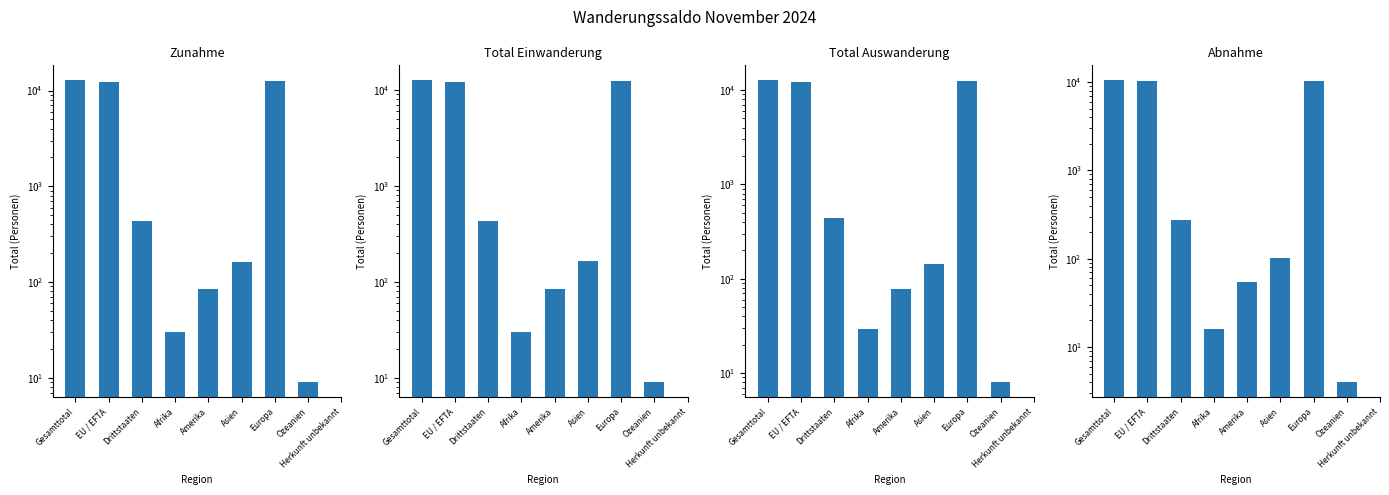

Which has a higher value, Asien or EU / EFTA?

EU / EFTA